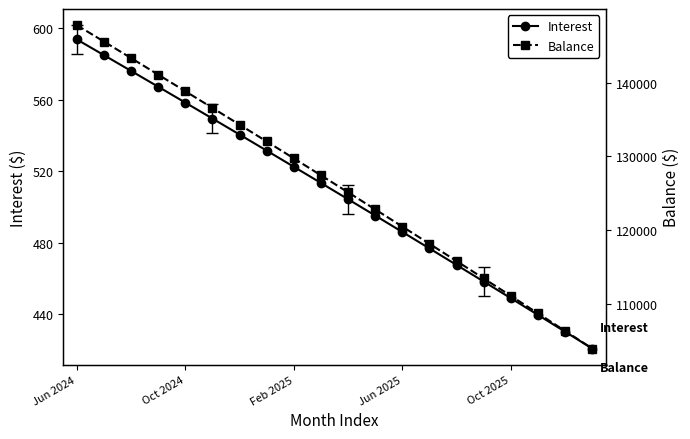

Where is Balance nearest to the value 125845?

10